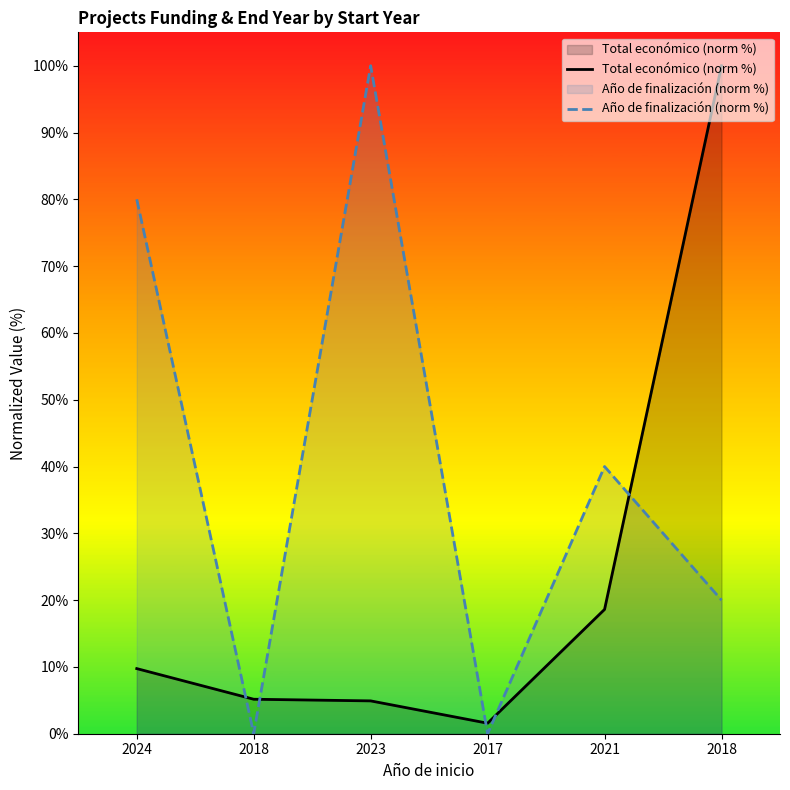

Reading left to right, what are all the values shown in this chart?

Total económico (norm %): 9.7	5.2	4.9	1.6	18.6	100.0
Año de finalización (norm %): 80.0	0.0	100.0	0.0	40.0	20.0